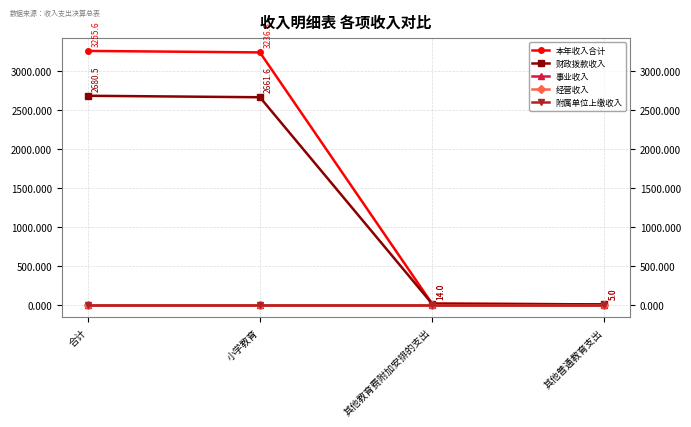

What is the label of the 1st point from the left?

合计